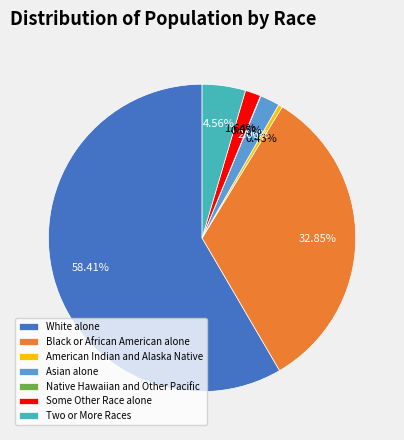

Between Some Other Race alone and Black or African American alone, which is larger?

Black or African American alone